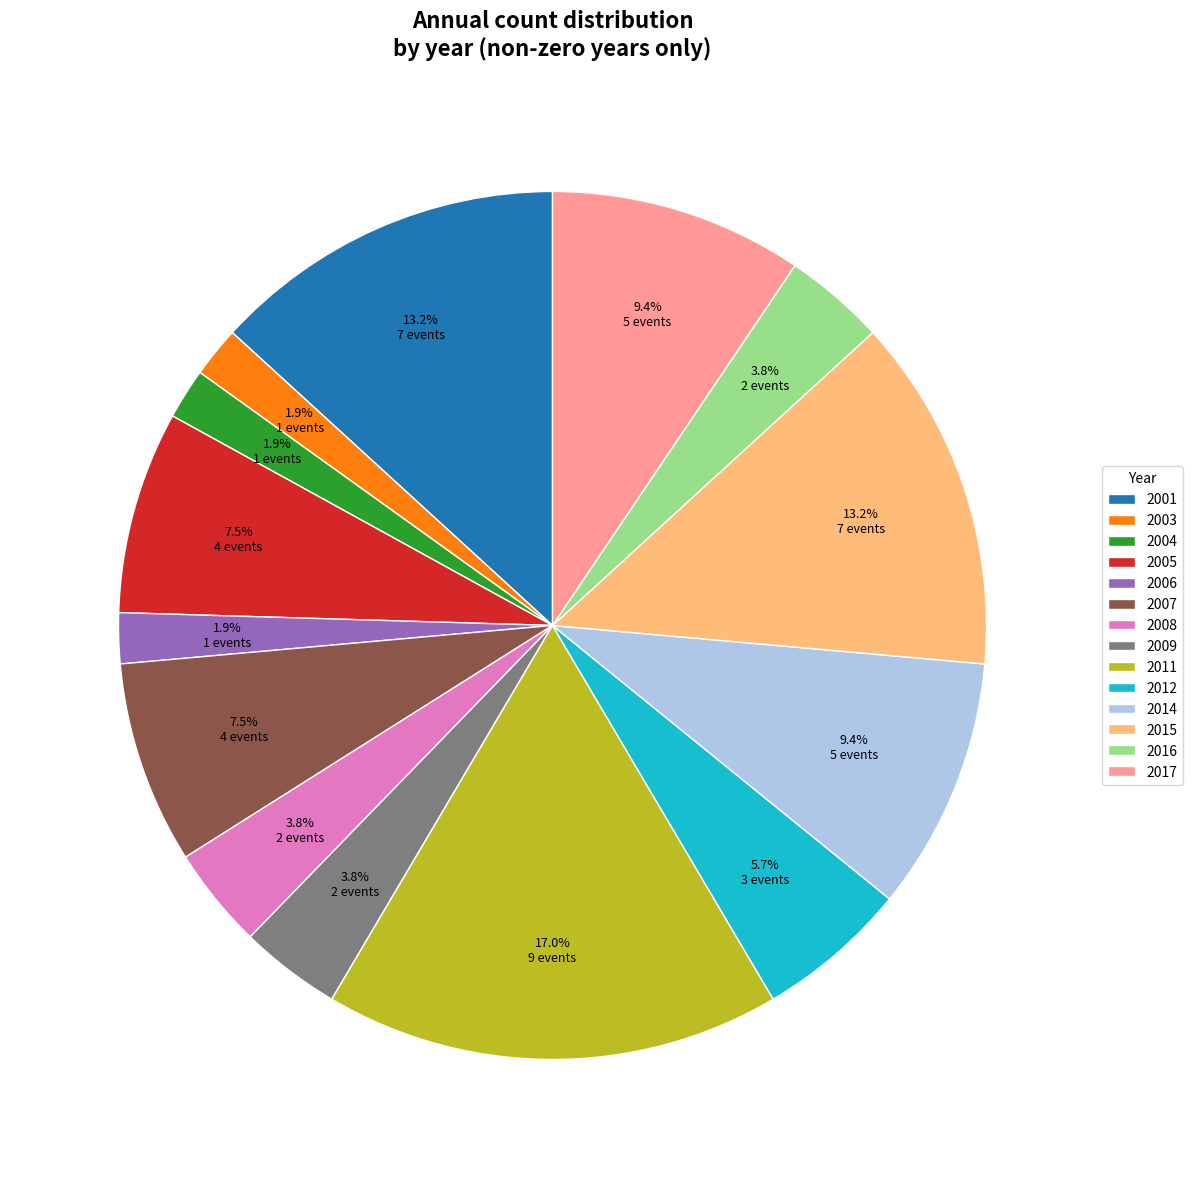

Which slice is the largest?

2011